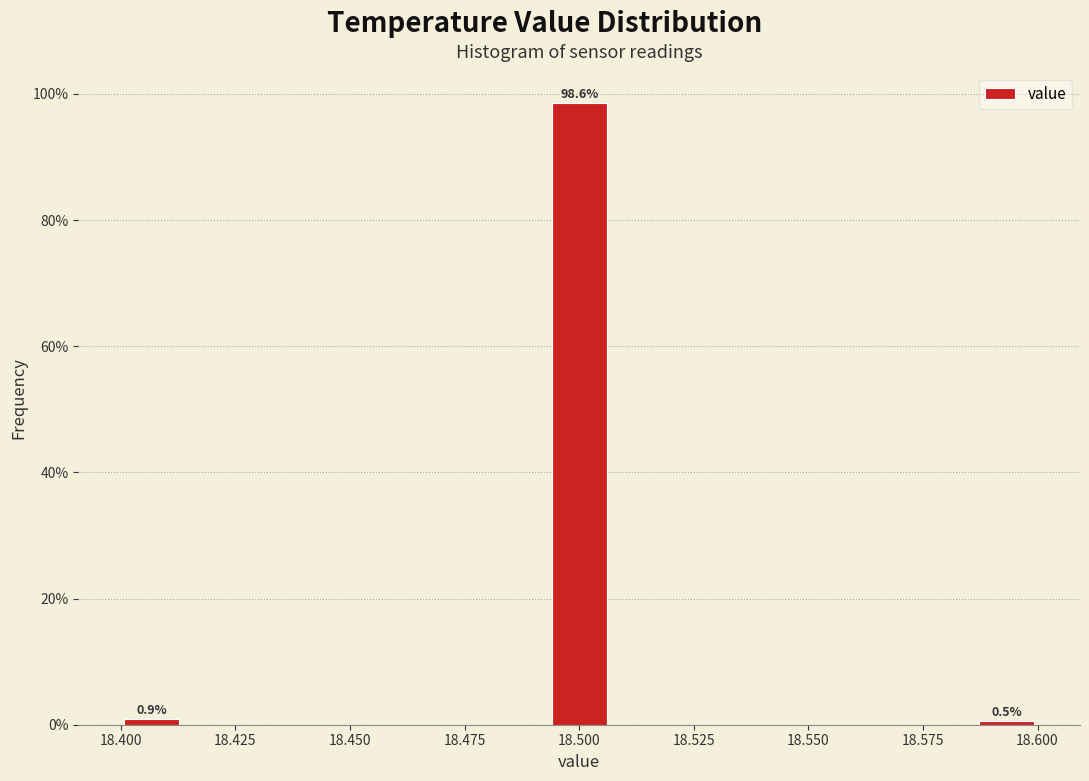

Around what value on the x-axis is the tallest bar? Give the approximate position of its centre, as read against the axis.

18.500